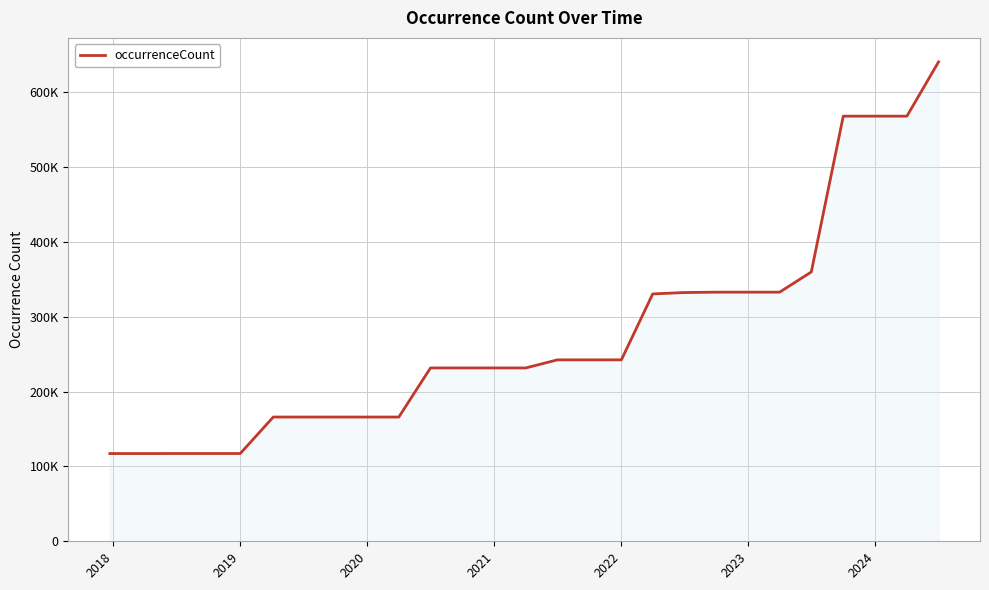

Does the chart display data point markers on the line(s)?

No